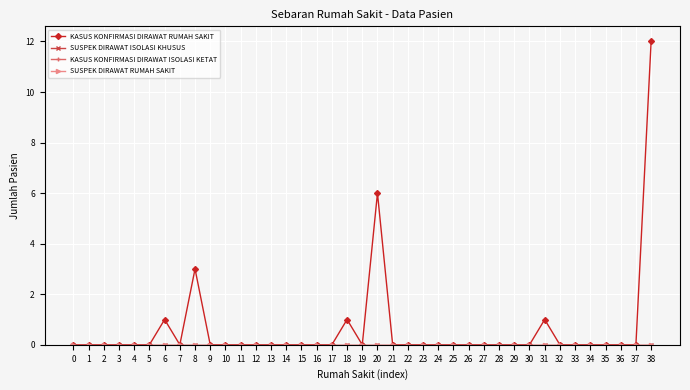

Is the value of SUSPEK DIRAWAT RUMAH SAKIT at 8 greater than the value of SUSPEK DIRAWAT ISOLASI KHUSUS at 3?

No